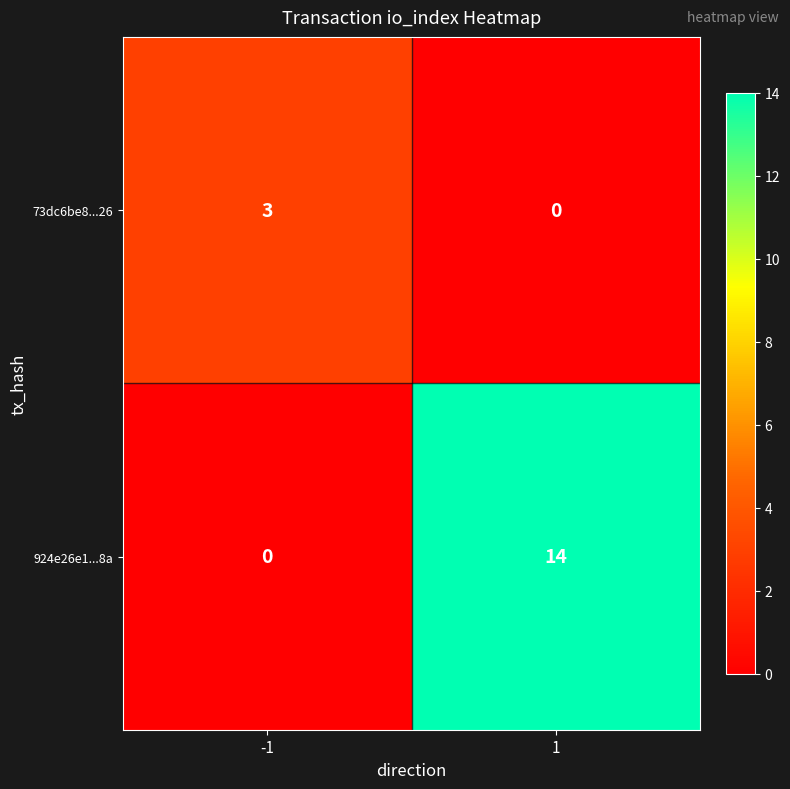

What is the total value across all series at 1?

14